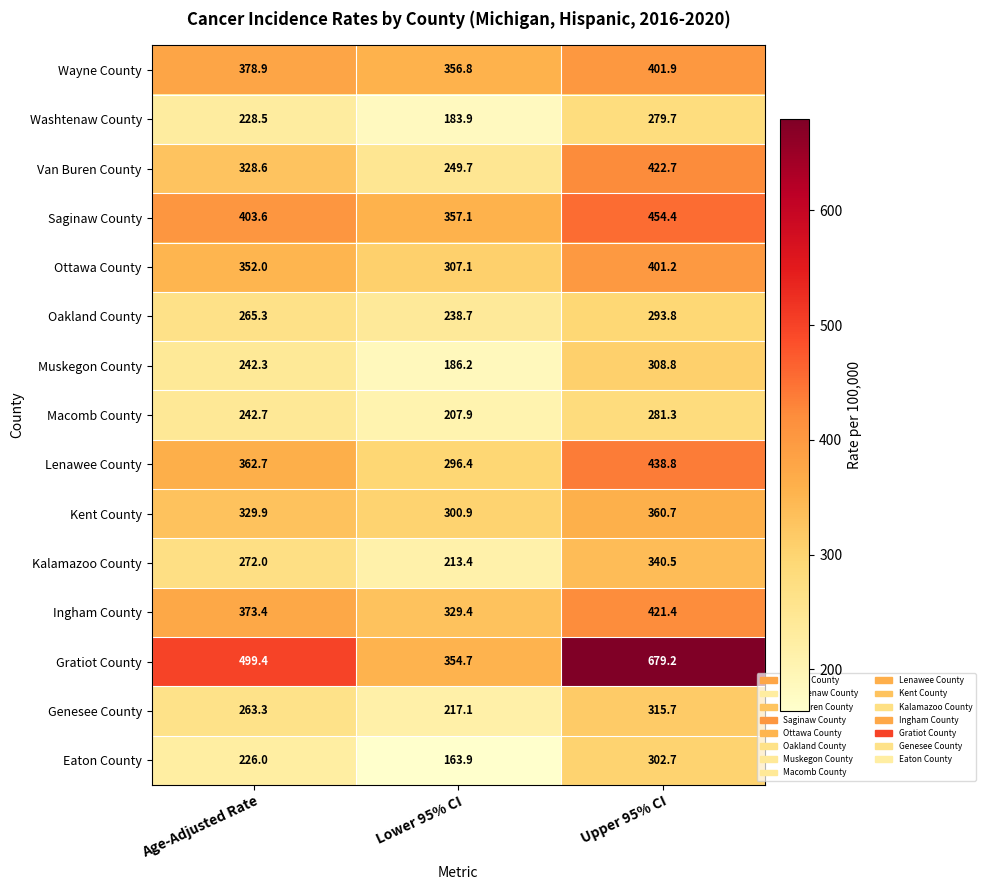

What value does the Genesee County series have at Upper 95% CI?

315.7